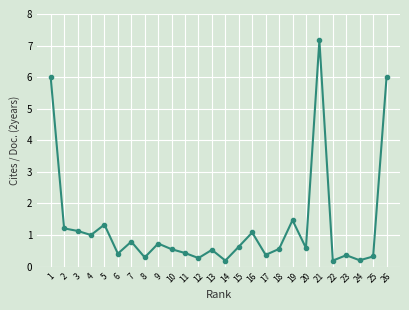

What is the difference between the maximum and second lowest values?

7.0